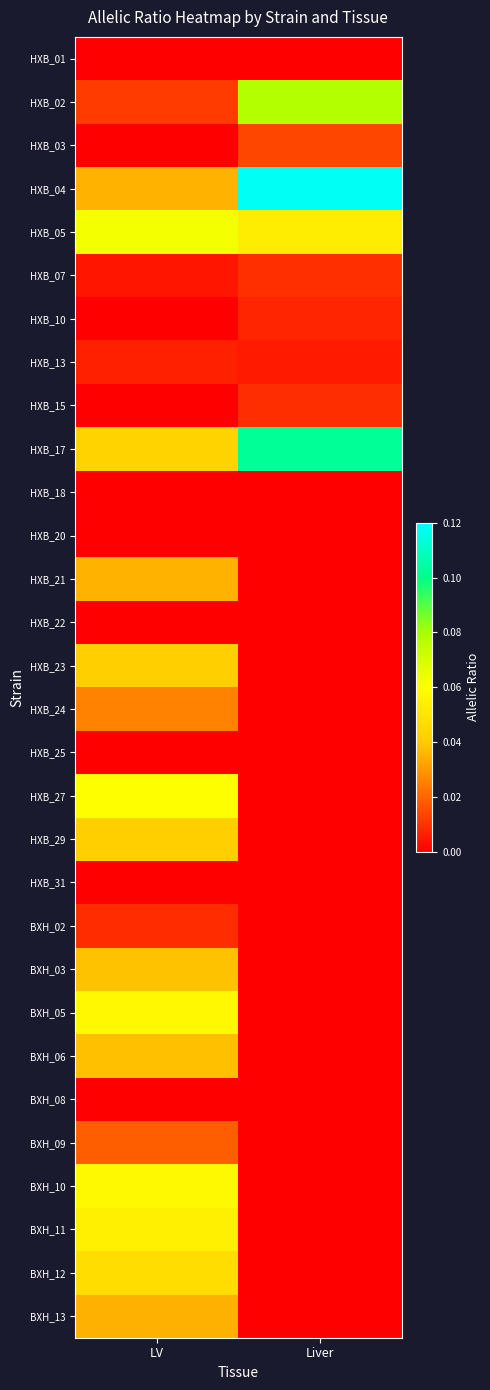

How many categories are shown in the chart?

2